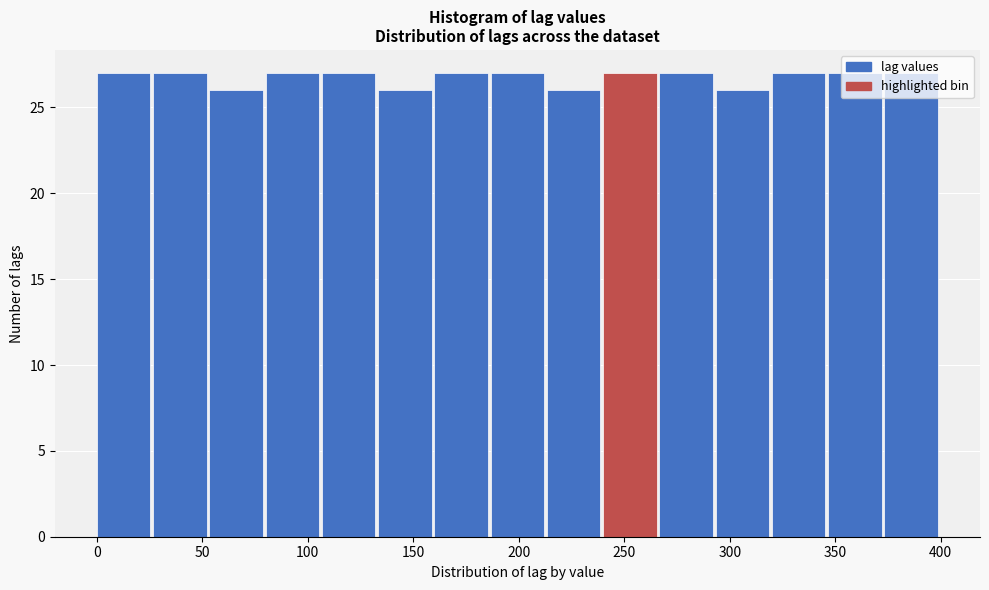

How tall is the bar that spans 240 to 265 on the x-axis? Neither the bar edges nor the heights are printed on the chart, so give them approximately, as read against the axes.

27